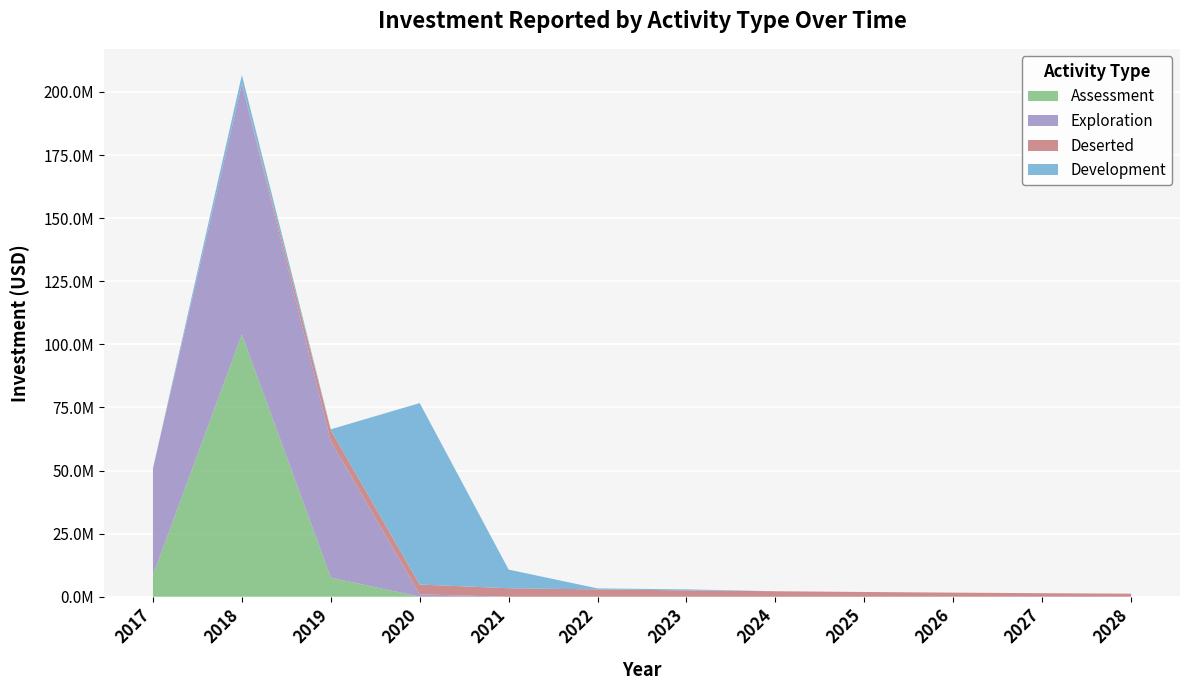

Reading left to right, transcribe all the data shown in this chart.

Assessment: 2017=8565130.2	2018=103909412.4	2019=7563364.1	2020=0.0	2021=0.0	2022=0.0	2023=0.0	2024=0.0	2025=0.0	2026=0.0	2027=0.0	2028=0.0
Exploration: 2017=42311686.8	2018=99333397.0	2019=54086754.2	2020=940205.0	2021=0.0	2022=0.0	2023=0.0	2024=0.0	2025=0.0	2026=0.0	2027=0.0	2028=0.0
Deserted: 2017=0.0	2018=0.0	2019=4359486.4	2020=3886729.3	2021=3357294.4	2022=2903266.5	2023=2510974.9	2024=2173334.9	2025=1879813.0	2026=1624779.0	2027=1403310.0	2028=1211841.7
Development: 2017=0.0	2018=3501359.3	2019=331539.4	2020=71903411.0	2021=7388216.8	2022=396900.4	2023=405796.1	2024=0.0	2025=0.0	2026=0.0	2027=0.0	2028=0.0